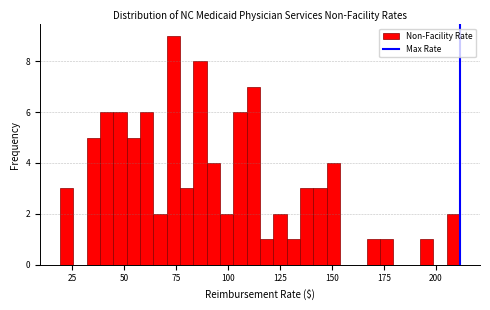

Read against the x-axis, roughly where is the centre of the tallest bar?

75